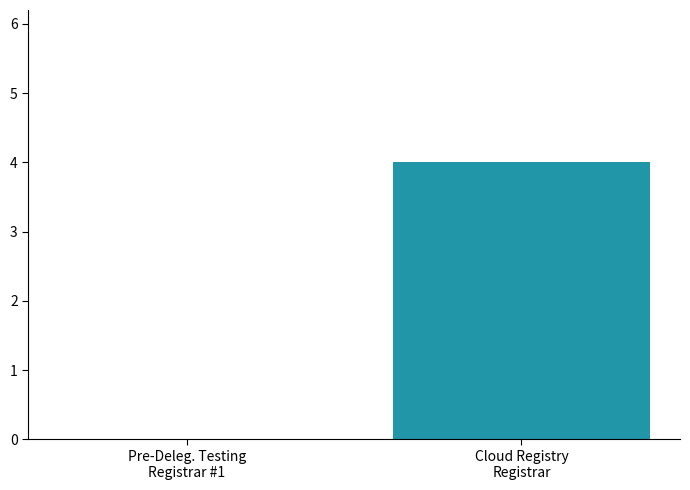

Reading left to right, transcribe all the data shown in this chart.

0	4